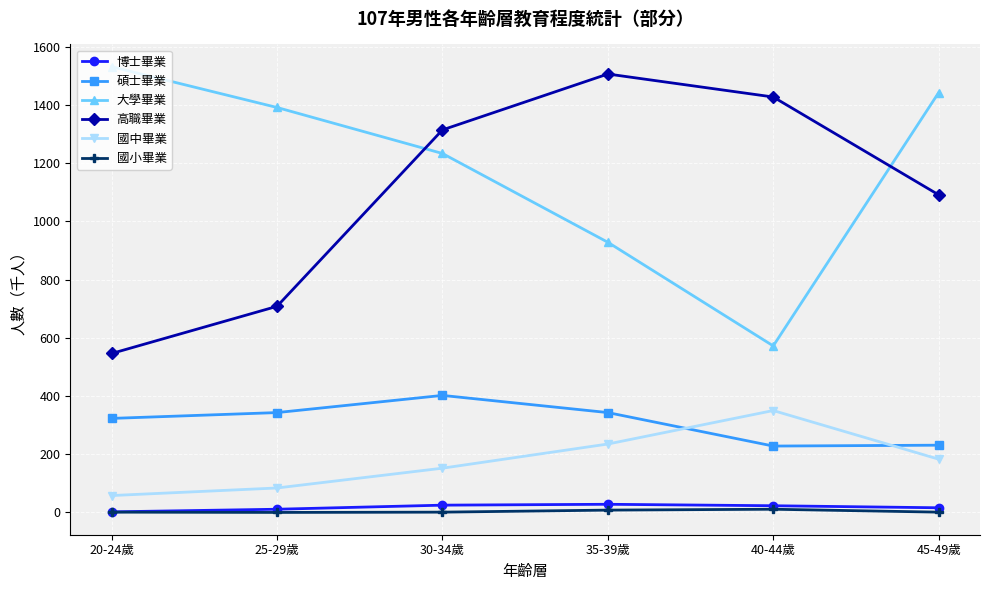

What is the difference between the 博士畢業 values at 25-29歲 and 30-34歲?

14